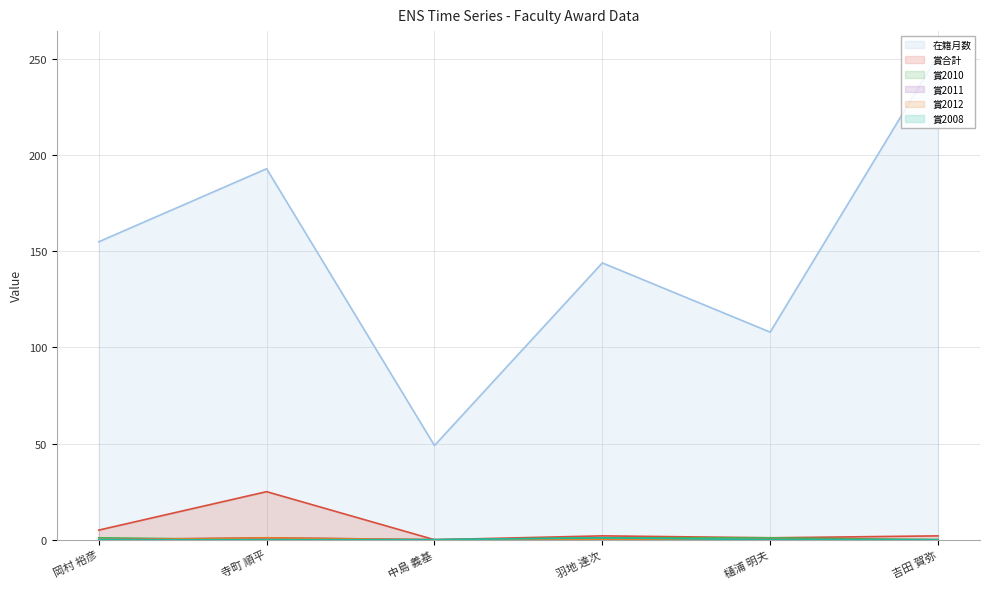

At how many categories does at least one series exceed 198?

1